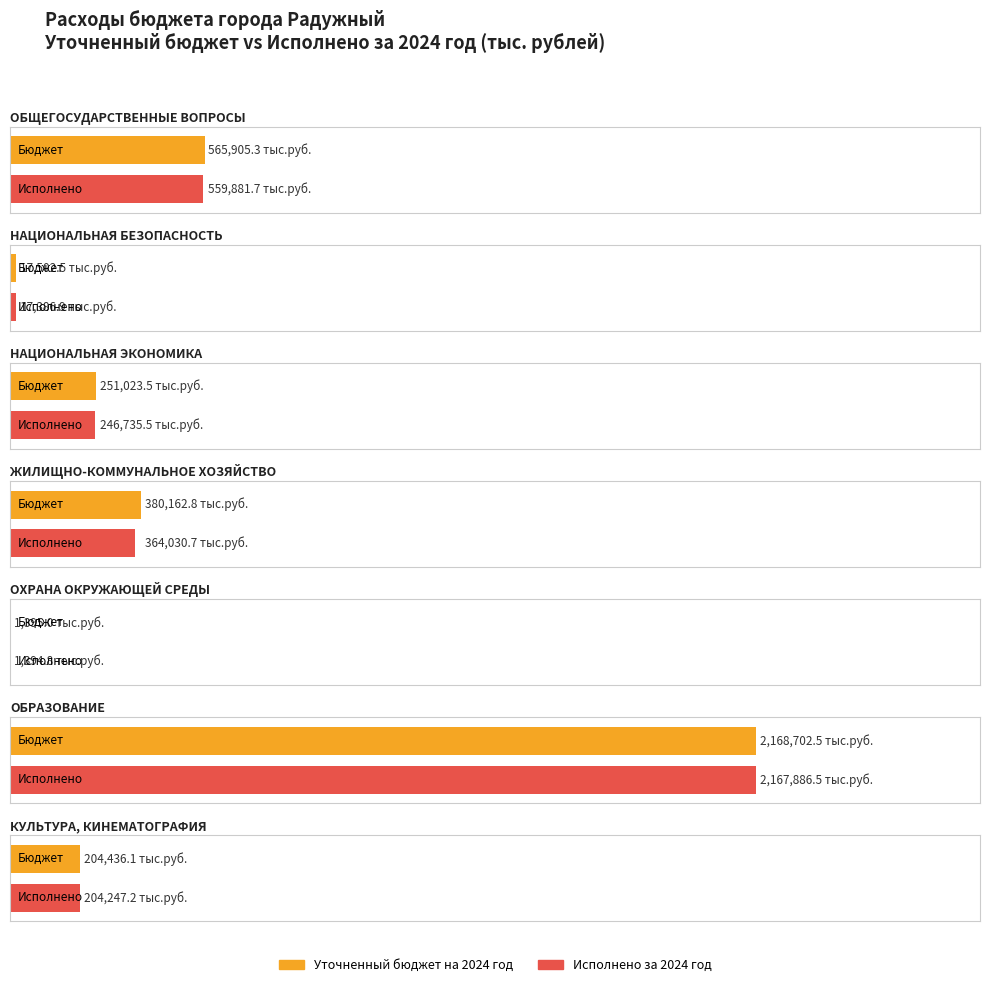

How many groups of bars are there?

7